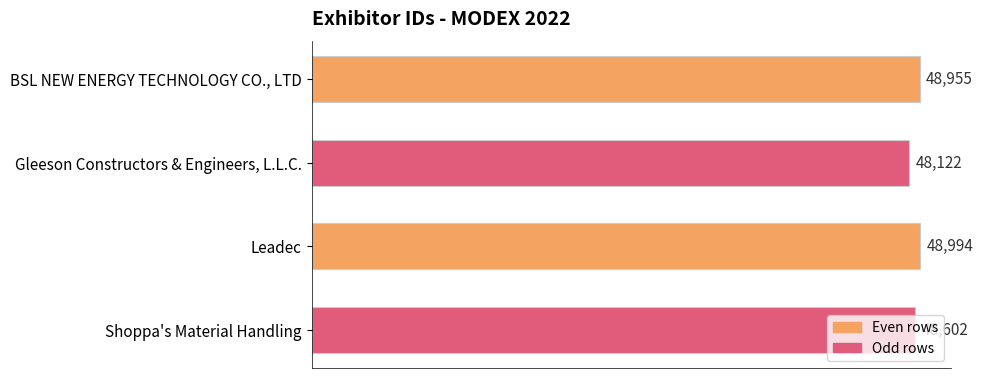

The value at Leadec is 84269. True or false?

False